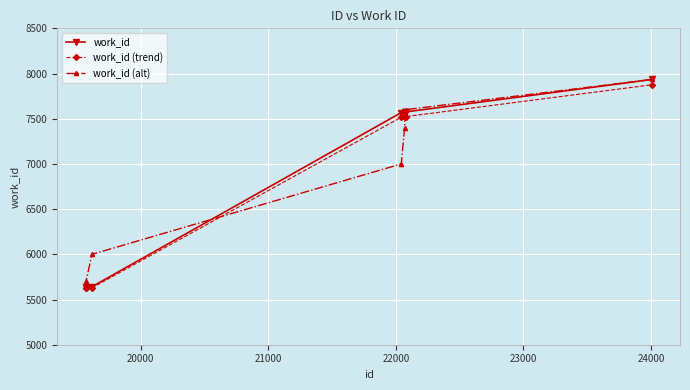

What is the minimum value shown in the chart?

5629.2